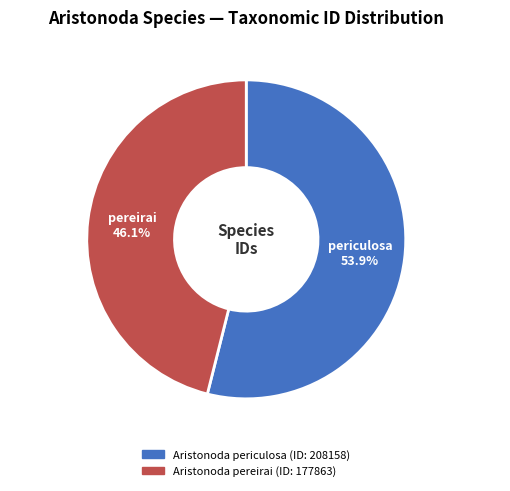

How many slices are in this pie chart?

2